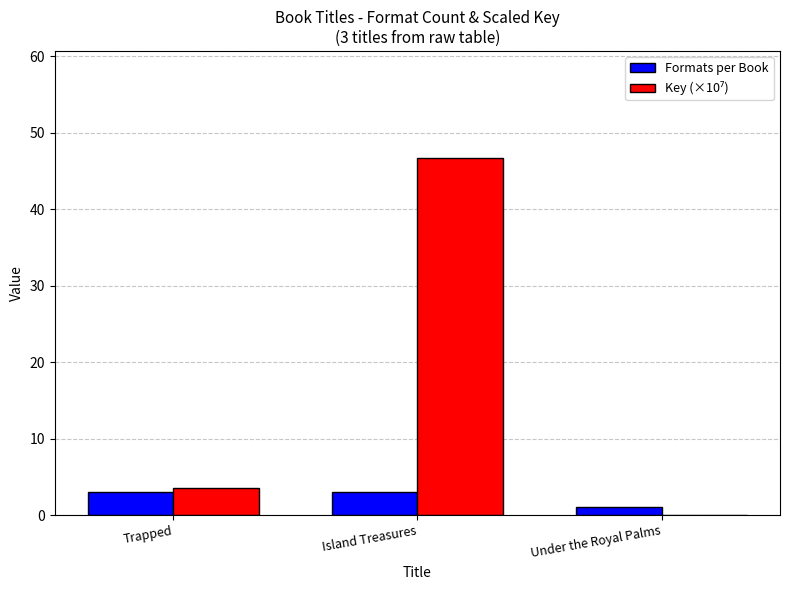

What is the spread (max minus min) of values at Island Treasures?

43.7